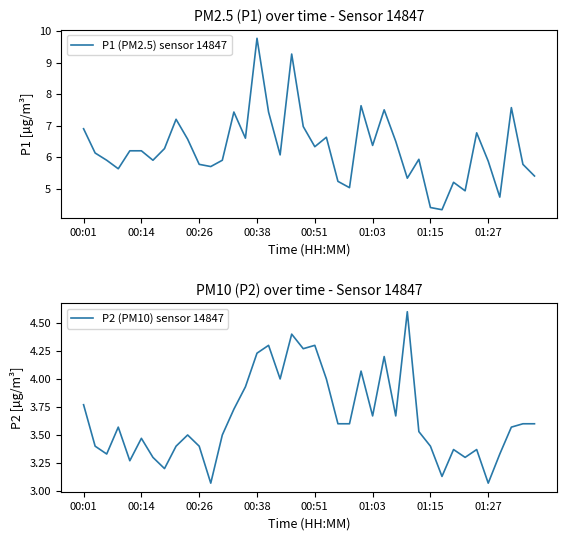

The value of P2 (PM10) sensor 14847 at 00:26 is 4.6. True or false?

False